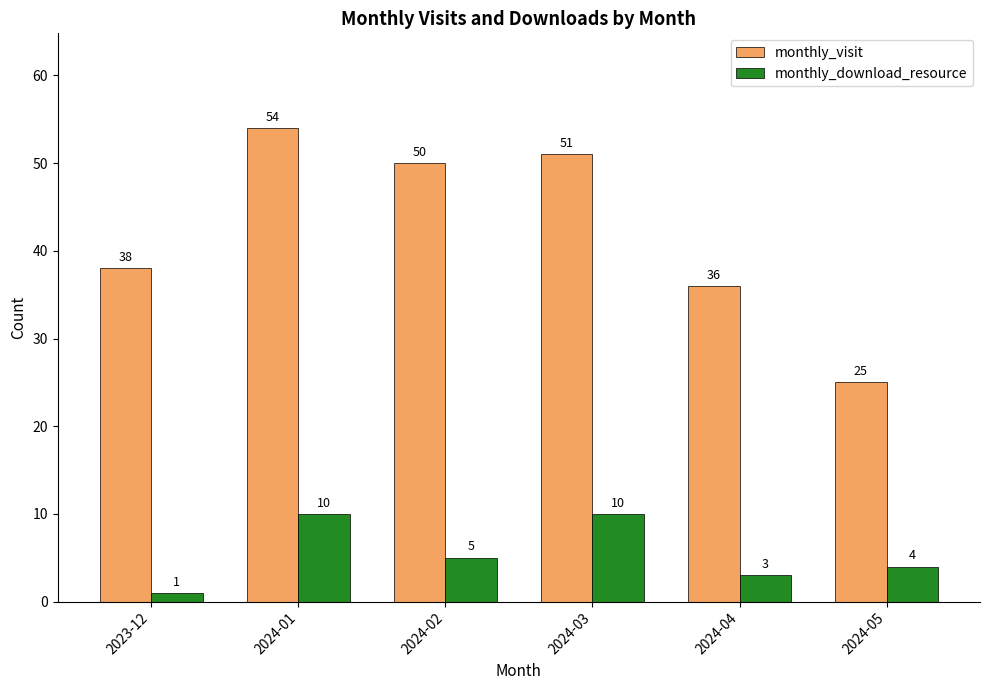

Which series changed the most between 2024-02 and 2024-04?

monthly_visit